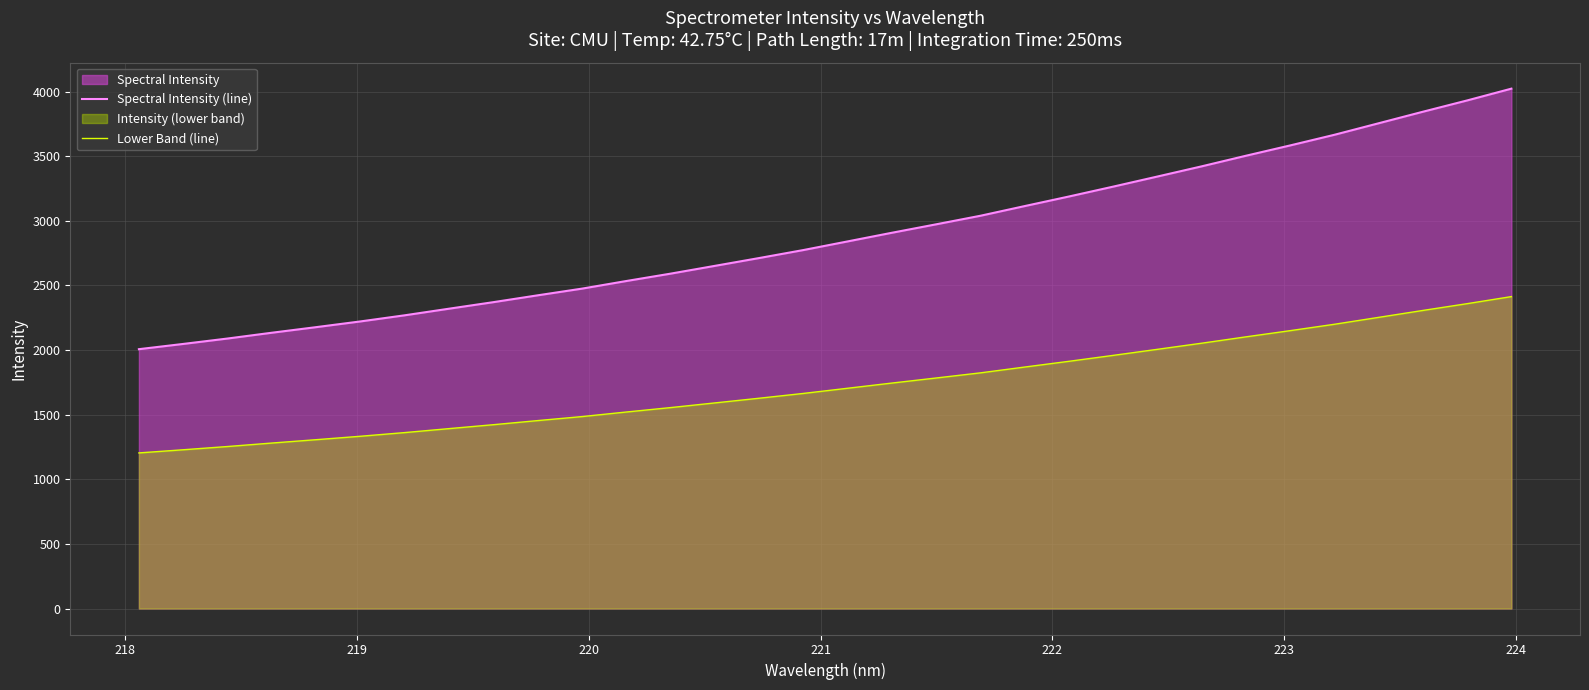

True or false: Lower Band (line) and Spectral Intensity (line) intersect in this chart.

False